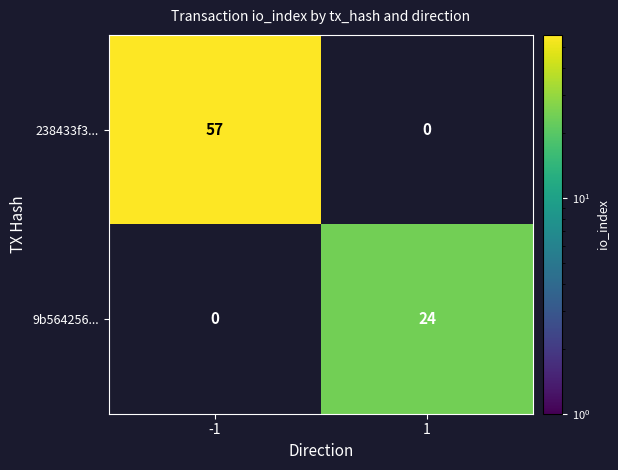

Is it true that 238433f3... equals 57 at -1?

True